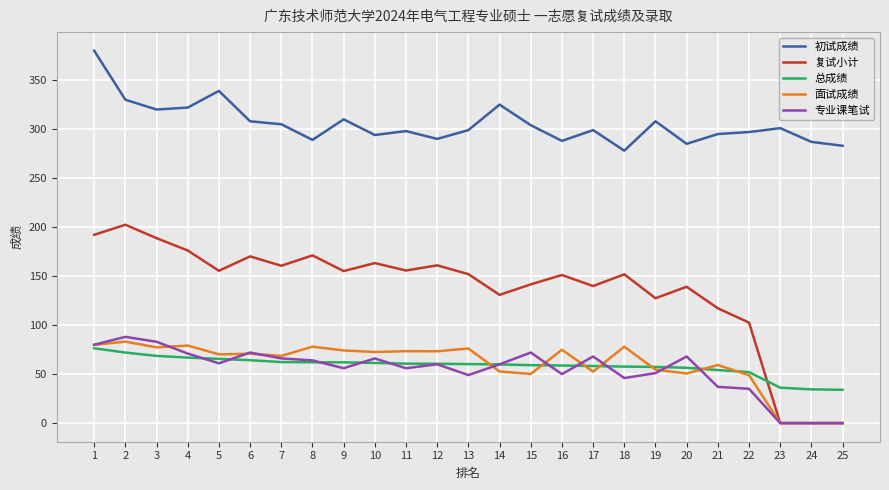

Which series has the largest total across all categories?

初试成绩